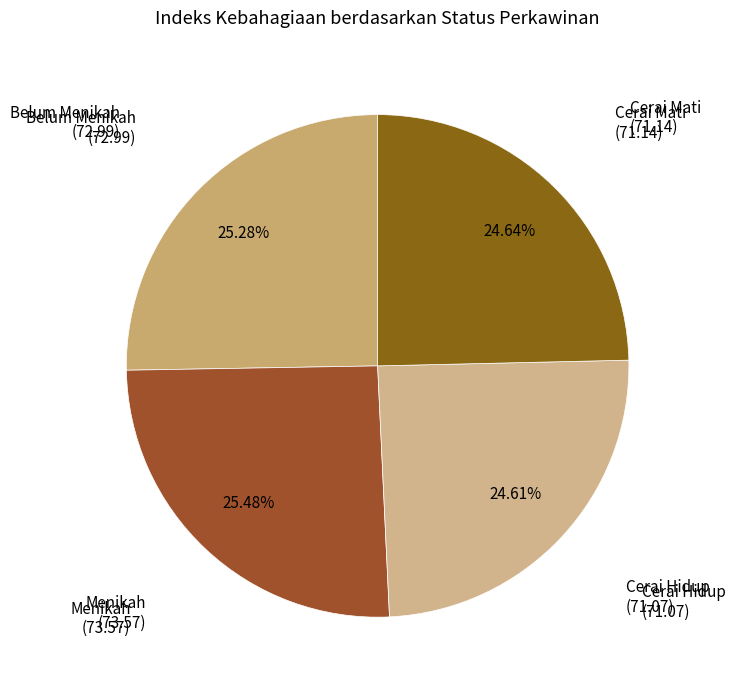

How many slices are in this pie chart?

4